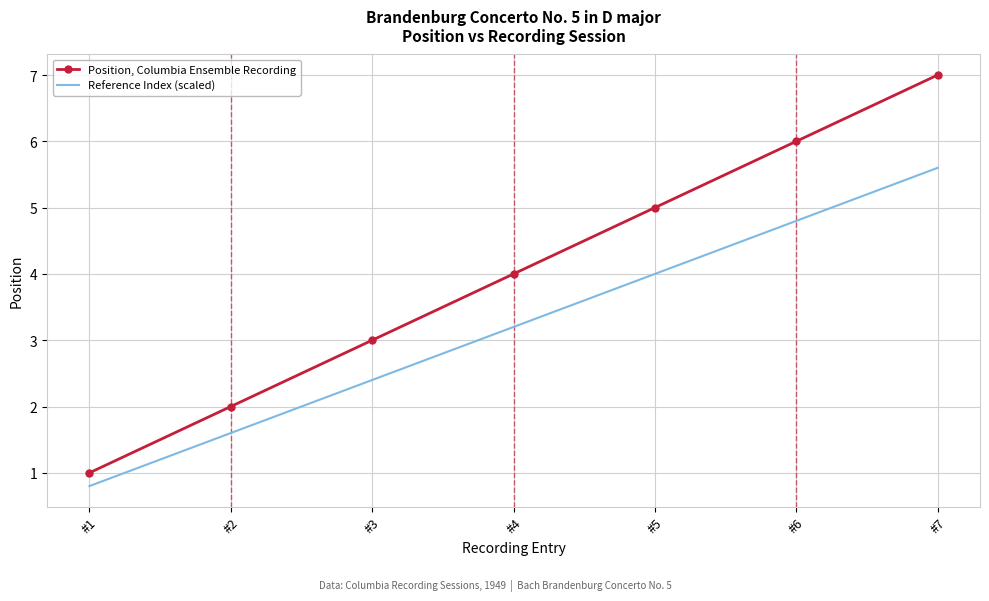

At which category is the sum across all series the highest?

#7